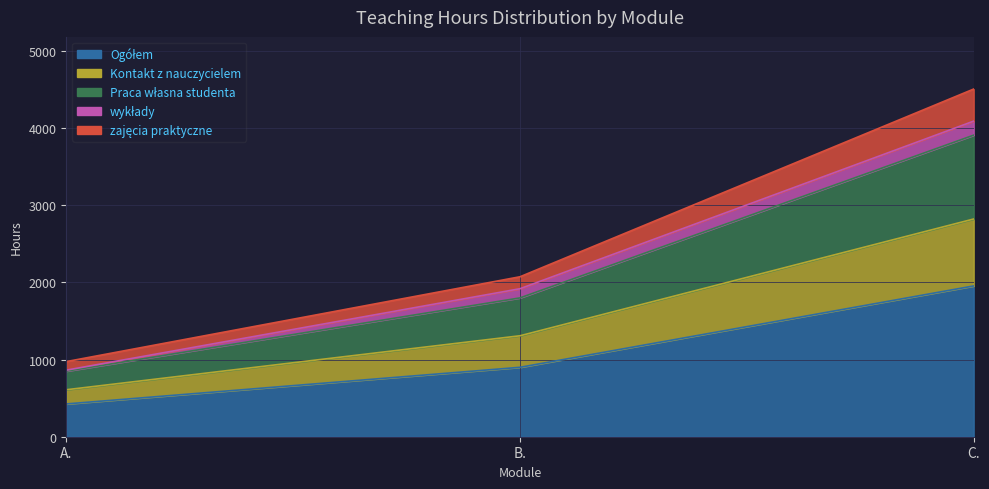

What is the difference between the zajęcia praktyczne values at C. and A.?

3534